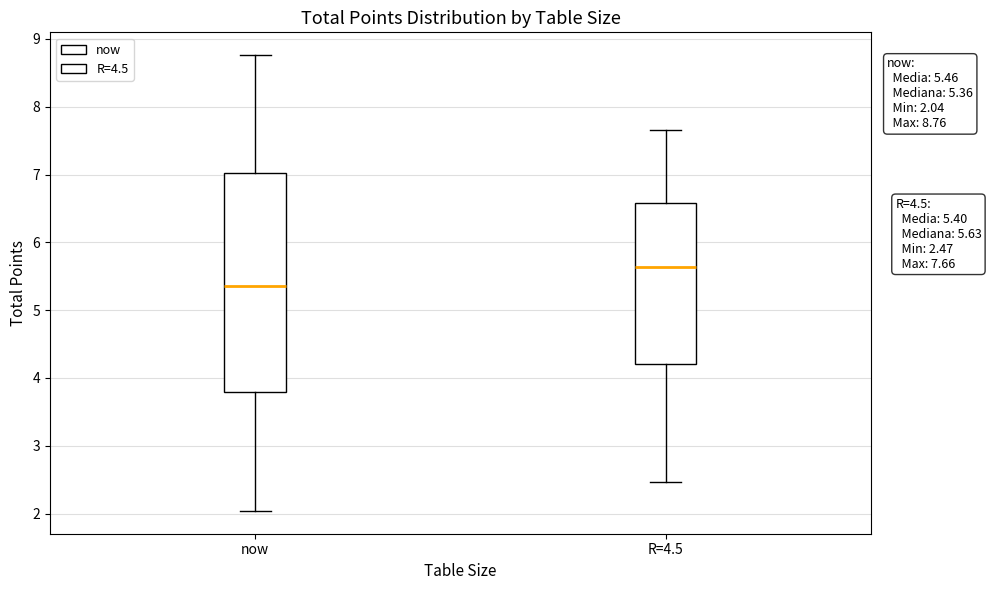

Comparing the boxes themselves (not the whiskers), which one is the tallest?

now